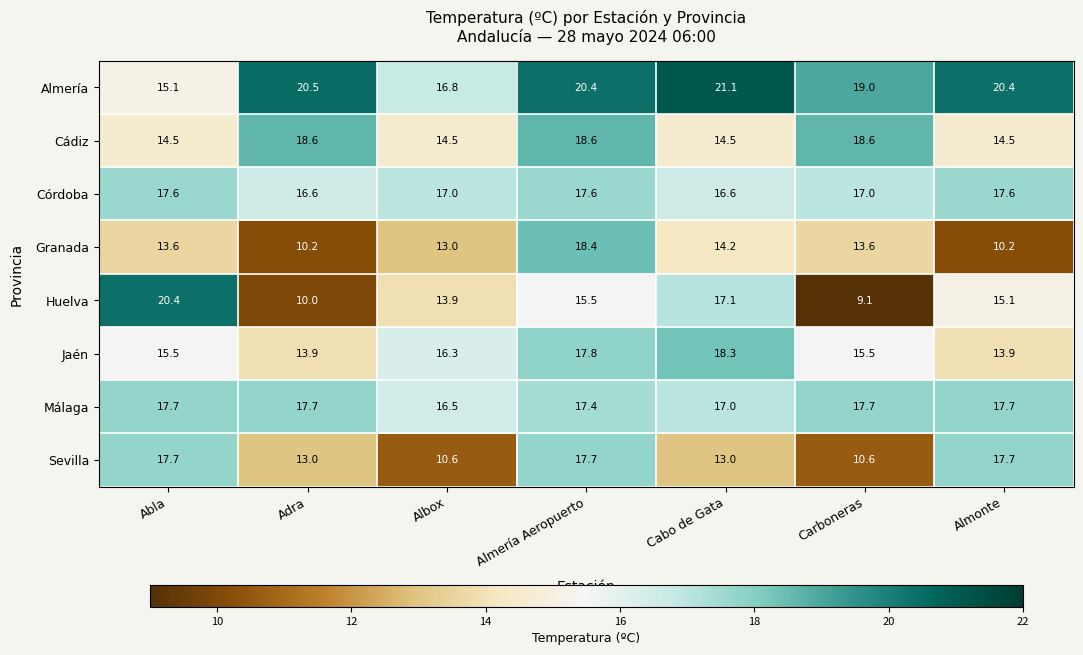

Count the number of data series in this chart.

8